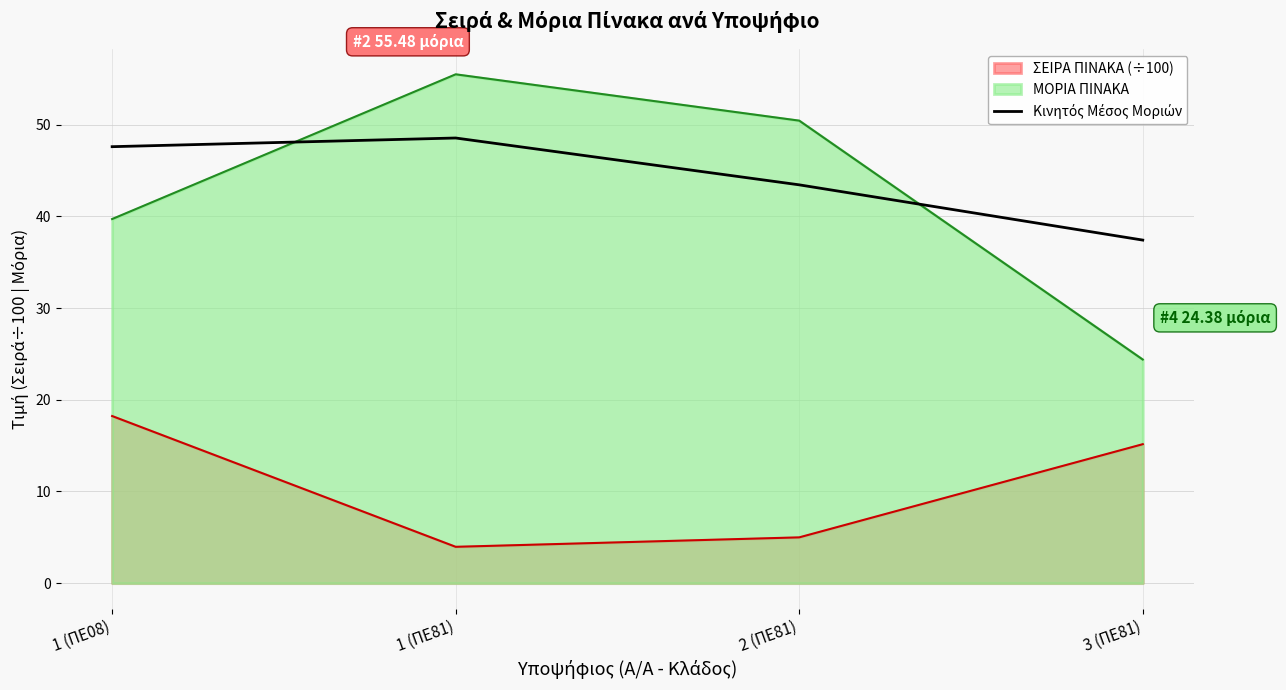

Where does the data first go above 47?

1 (ΠΕ08)